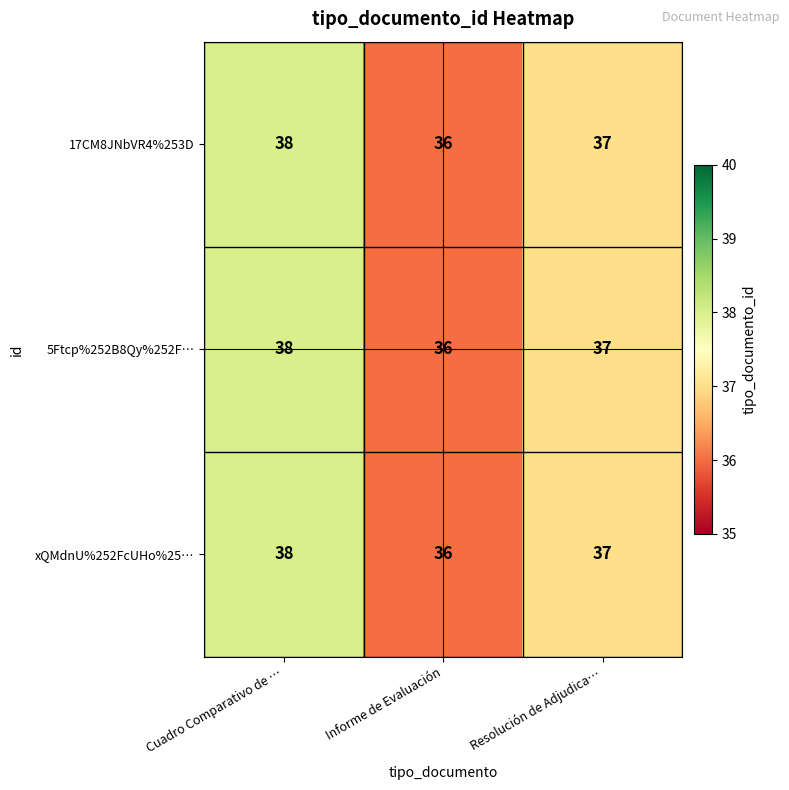

True or false: 17CM8JNbVR4%253D has a value of 25 at Resolución de Adjudica….

False